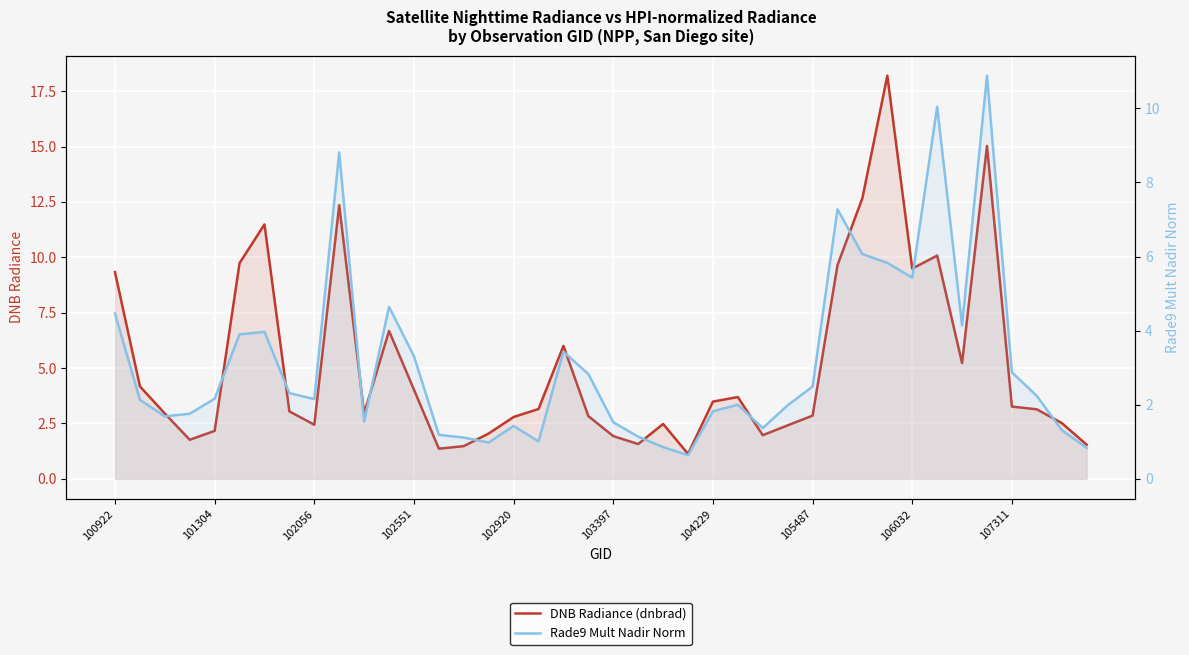

What is the difference between the DNB Radiance (dnbrad) values at 23 and 36?

2.1